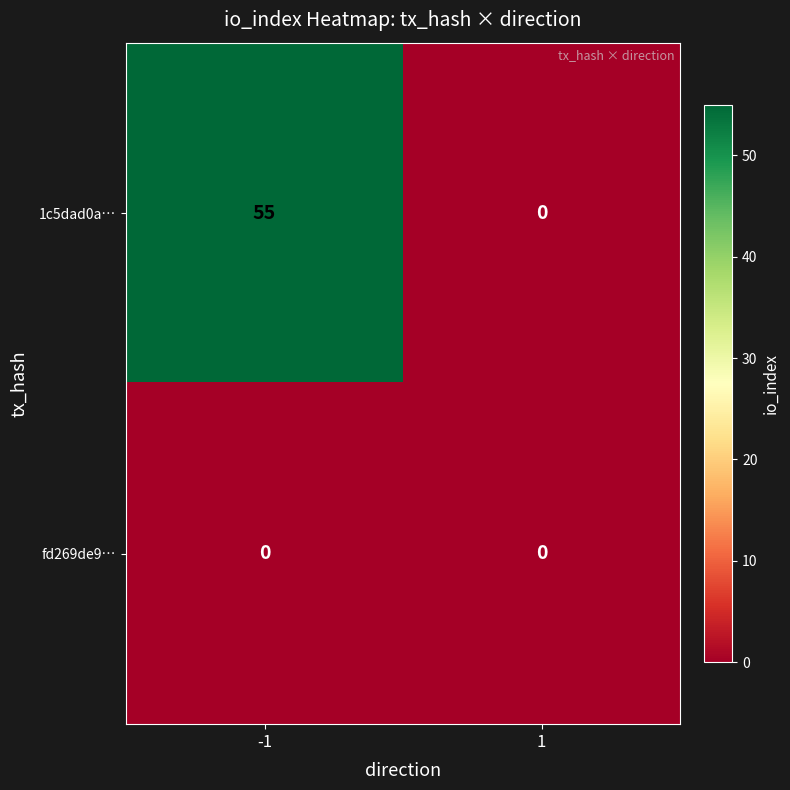

How many data points does each series have?

2